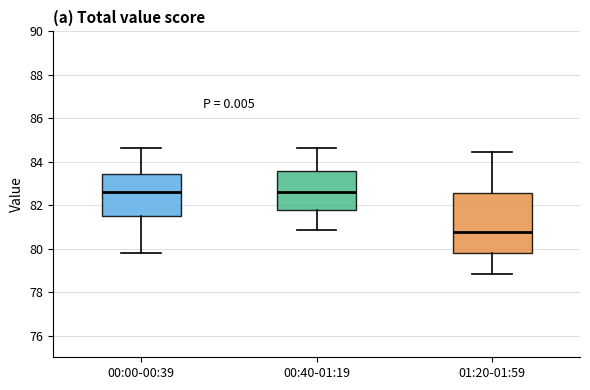

Which box has the lowest median line?

01:20-01:59